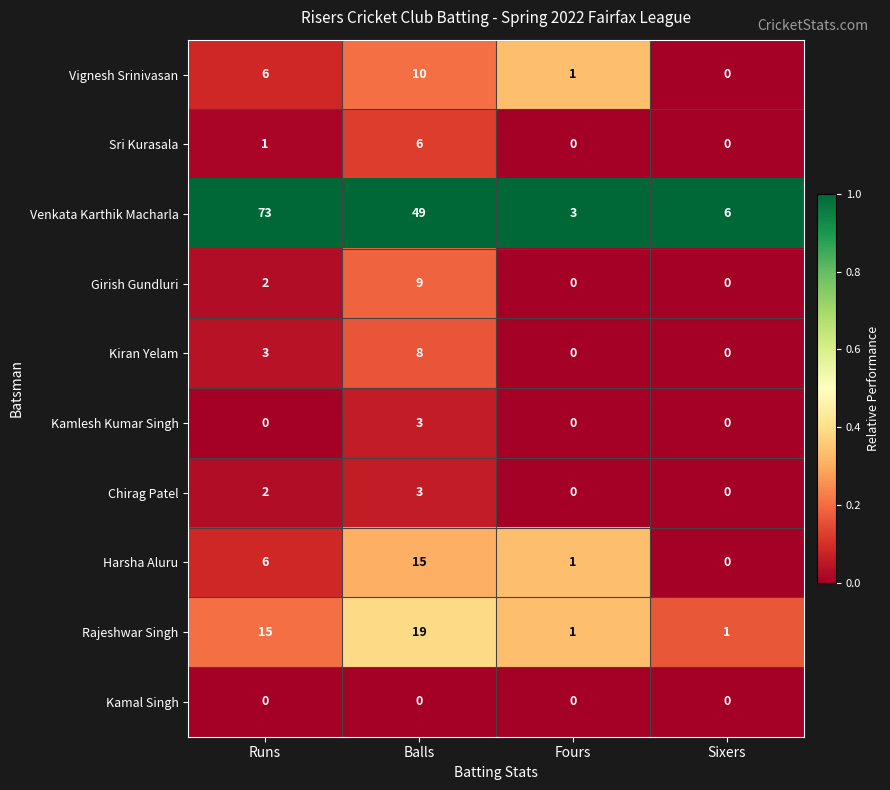

Which series has the largest range (max minus min)?

Venkata Karthik Macharla